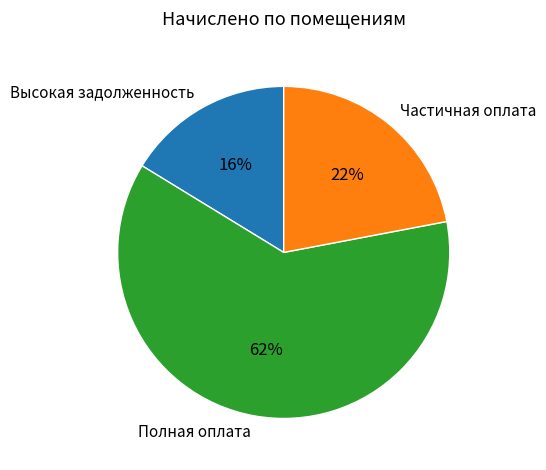

How many slices are in this pie chart?

3